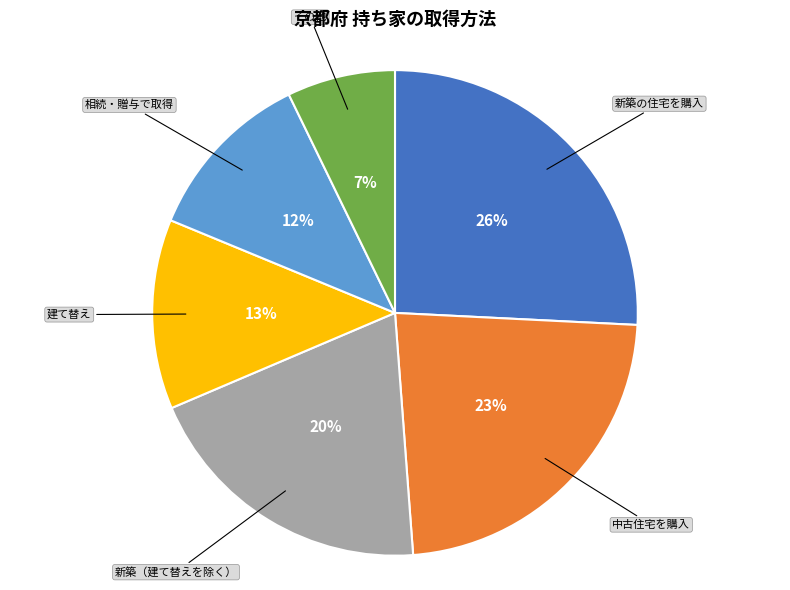

Does any single category account for the majority?

No